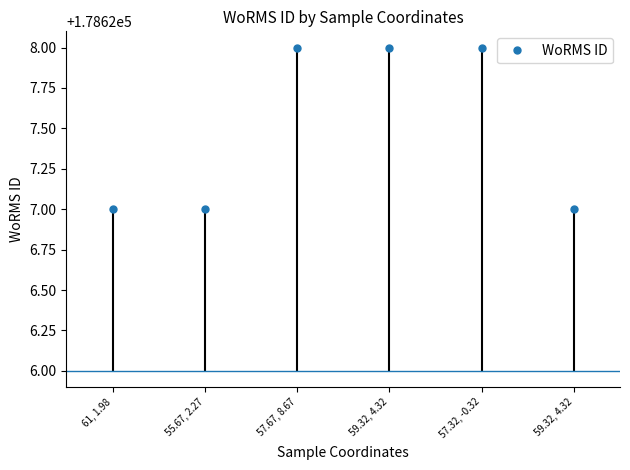

What value does the data have at 61, 1.98?

178627